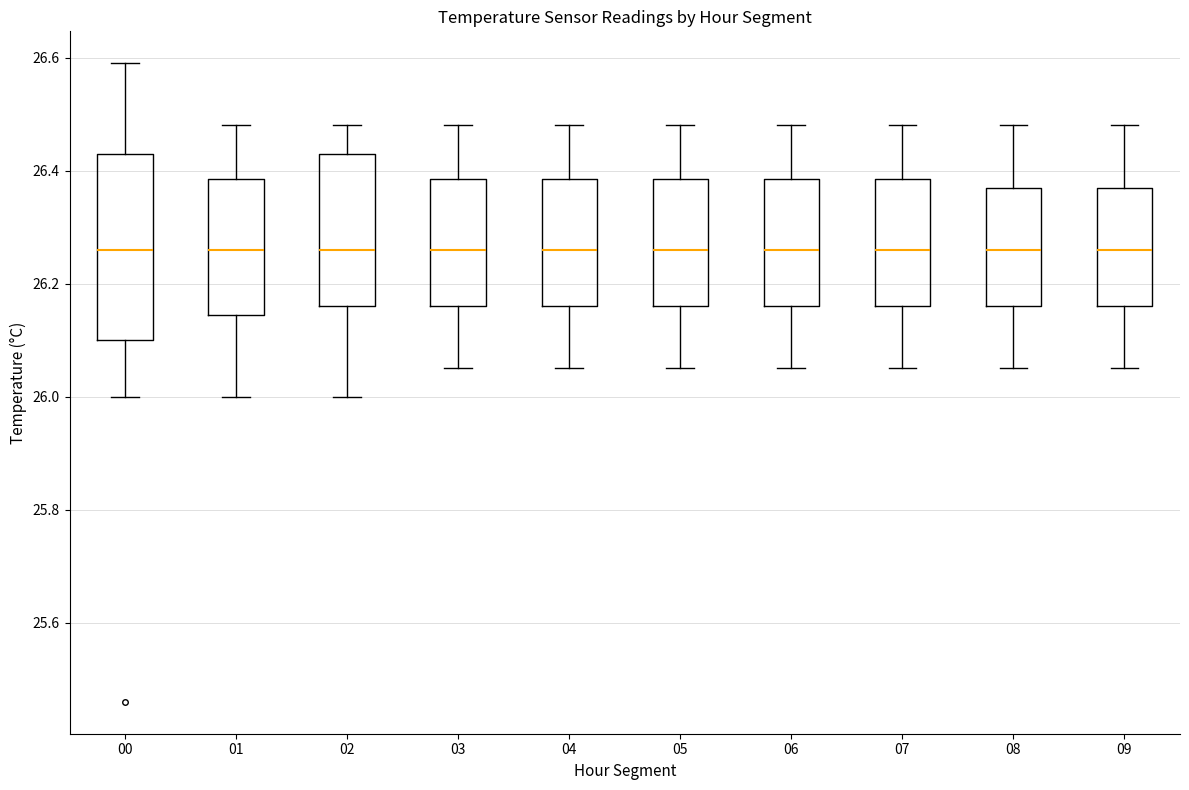

Where is the upper edge of the box at x = 02 on the y-axis? The values are not printed on the chart, so give them approximately, as read against the axis.

26.44